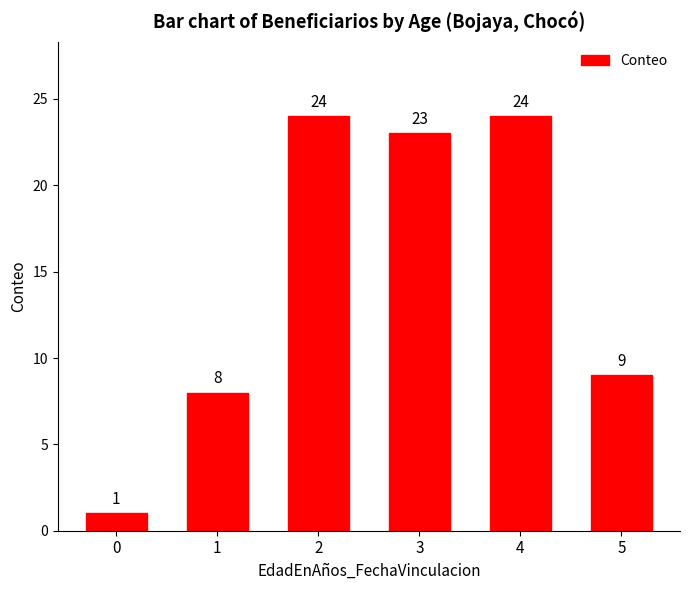

Read the value at 1, to the nearest 5.

10